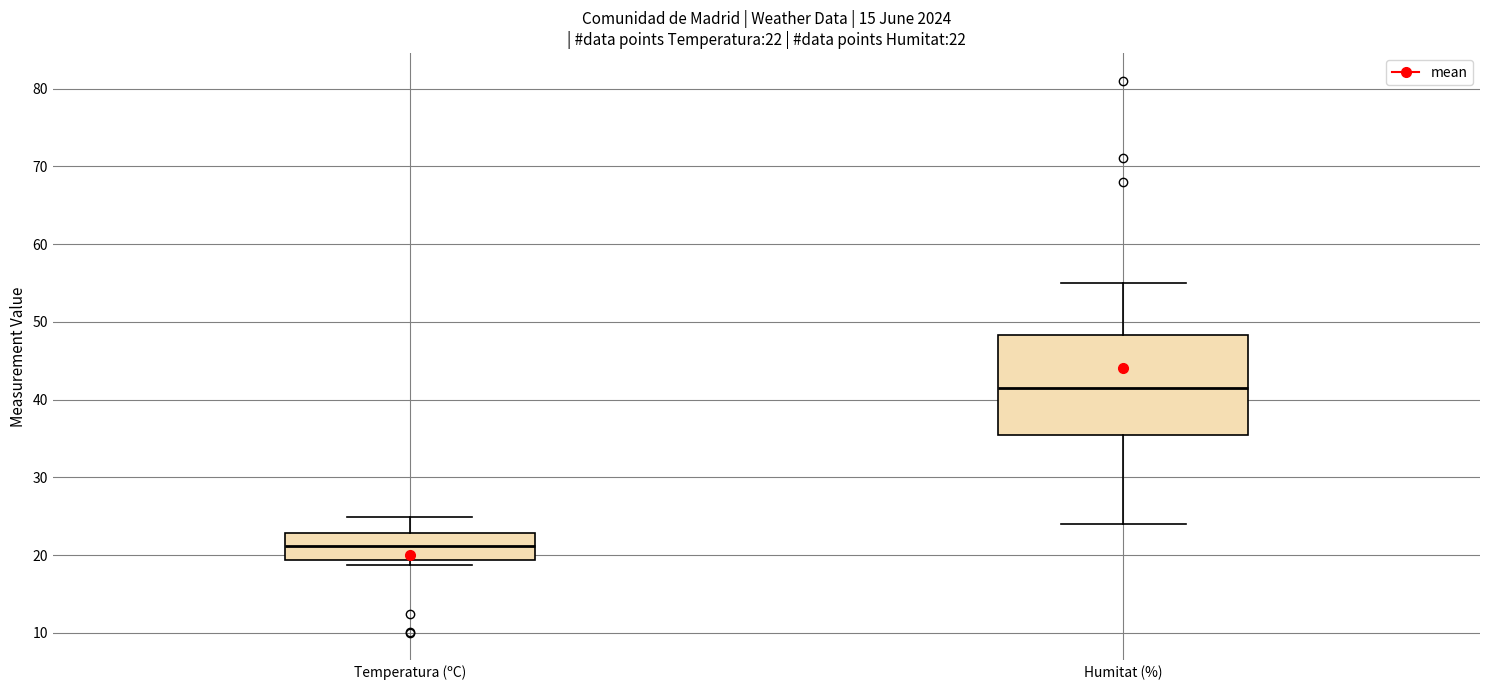

Which box has the lowest median line?

Temperatura (ºC)